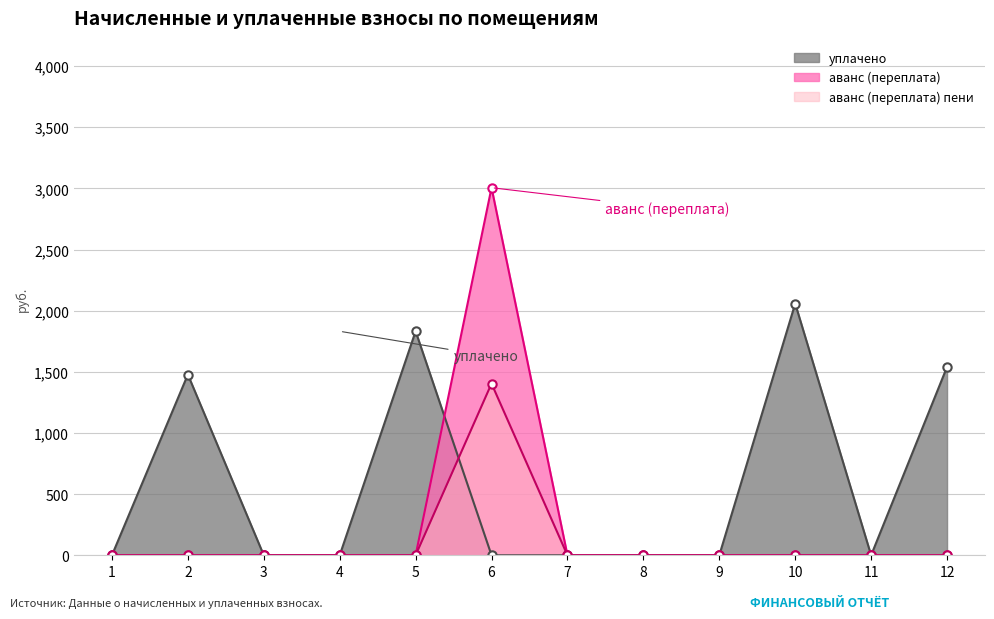

True or false: уплачено and аванс (переплата) пени intersect in this chart.

True